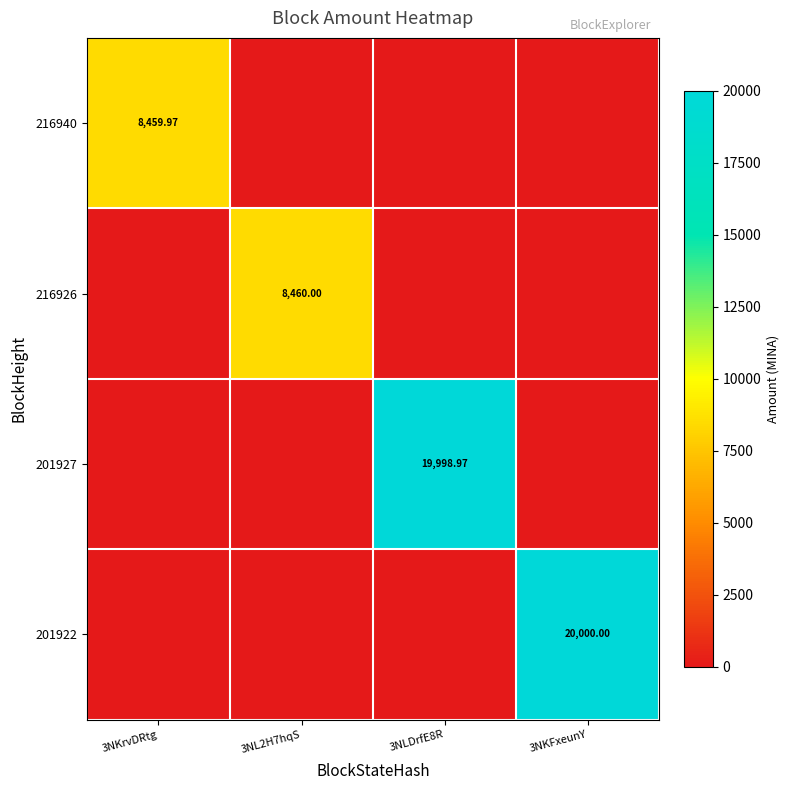

What is the sum of all 201922 values?

20000.0